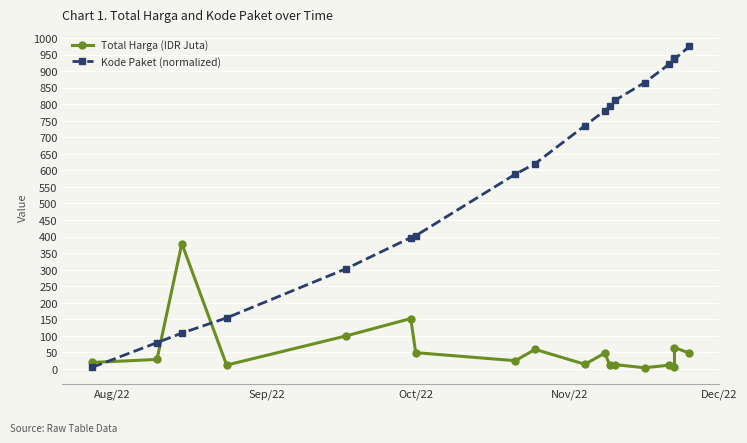

How many intersections are there between Kode Paket (normalized) and Total Harga (IDR Juta)?

3